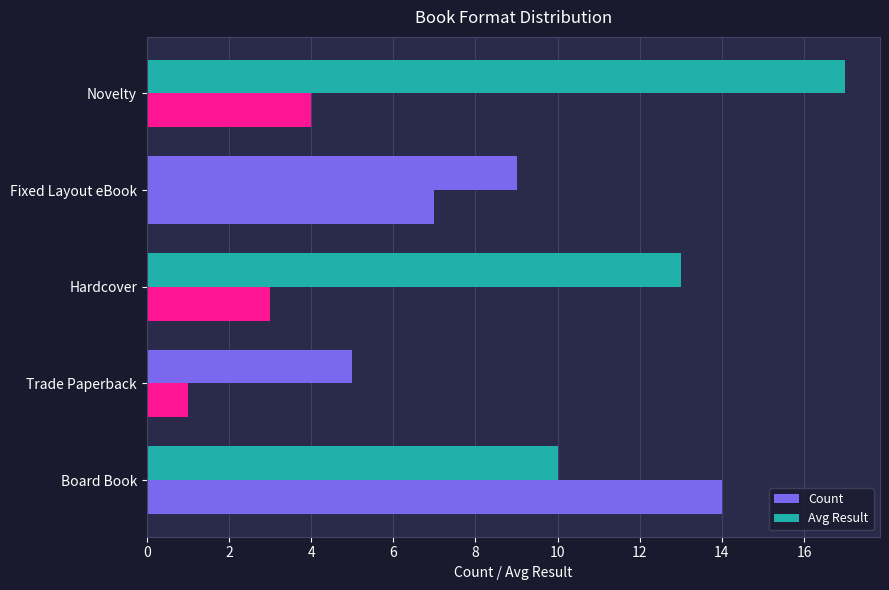

Count the number of data series in this chart.

2